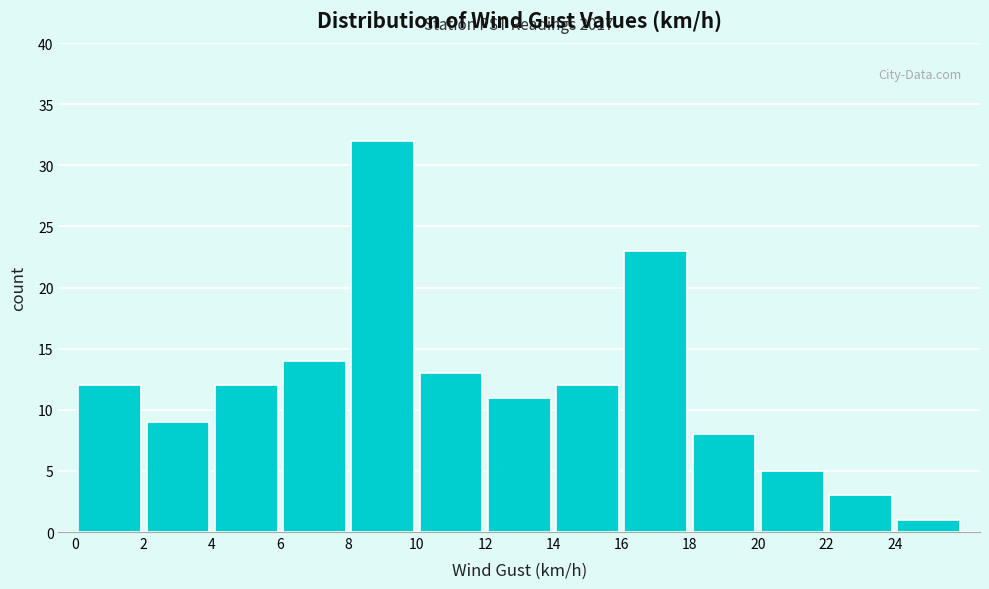

Over which range of the x-axis is the bar tallest?

8 to 10